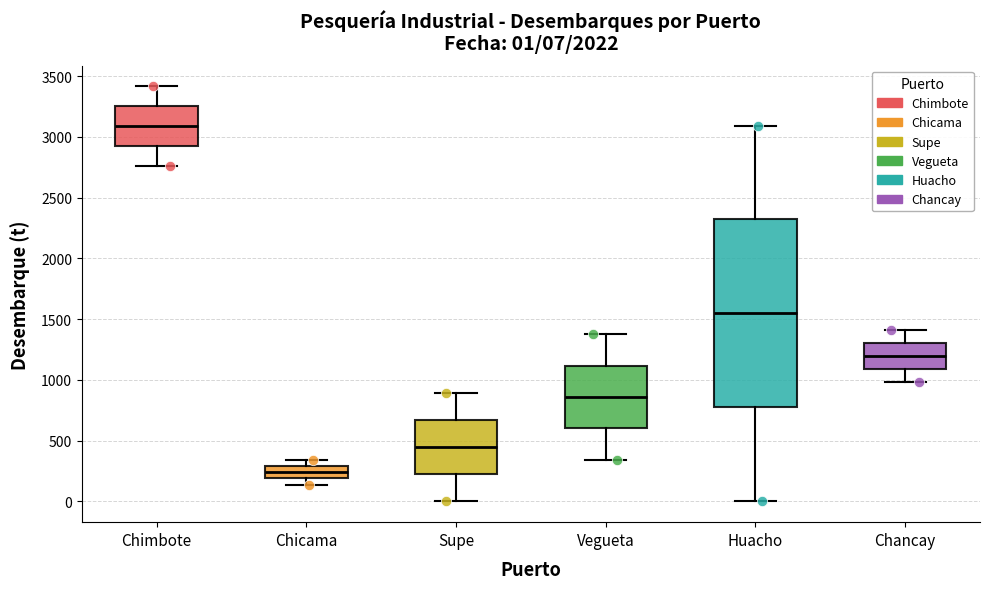

Which box has the highest median line?

Chimbote